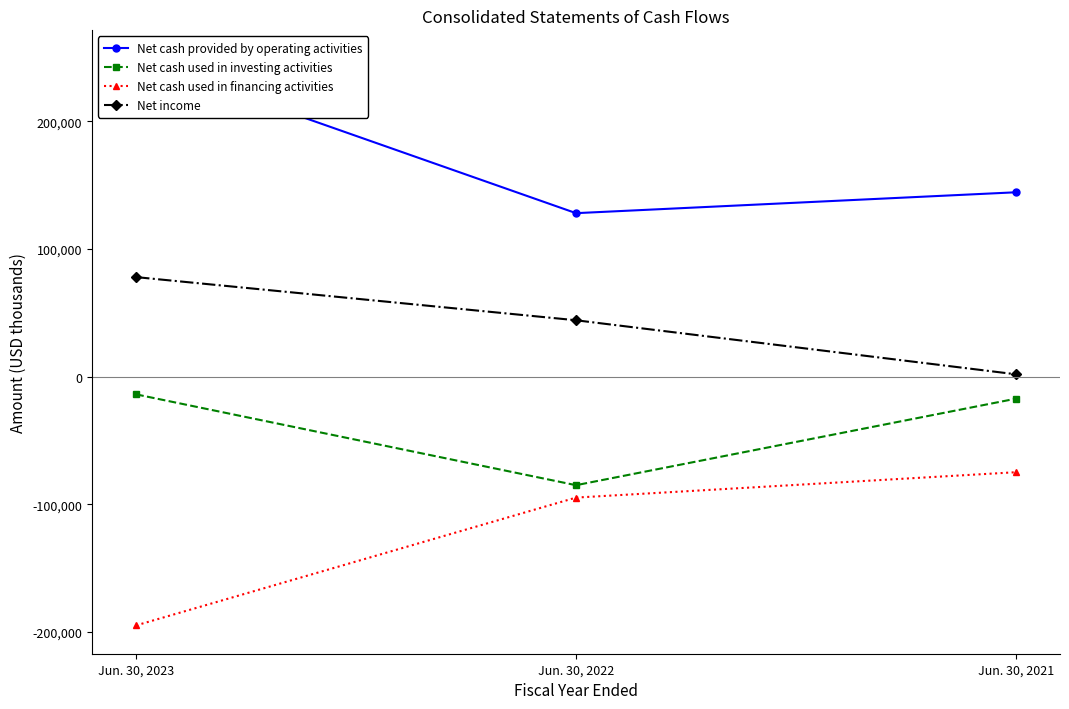

Which category has the highest value in the Net income series?

Jun. 30, 2023